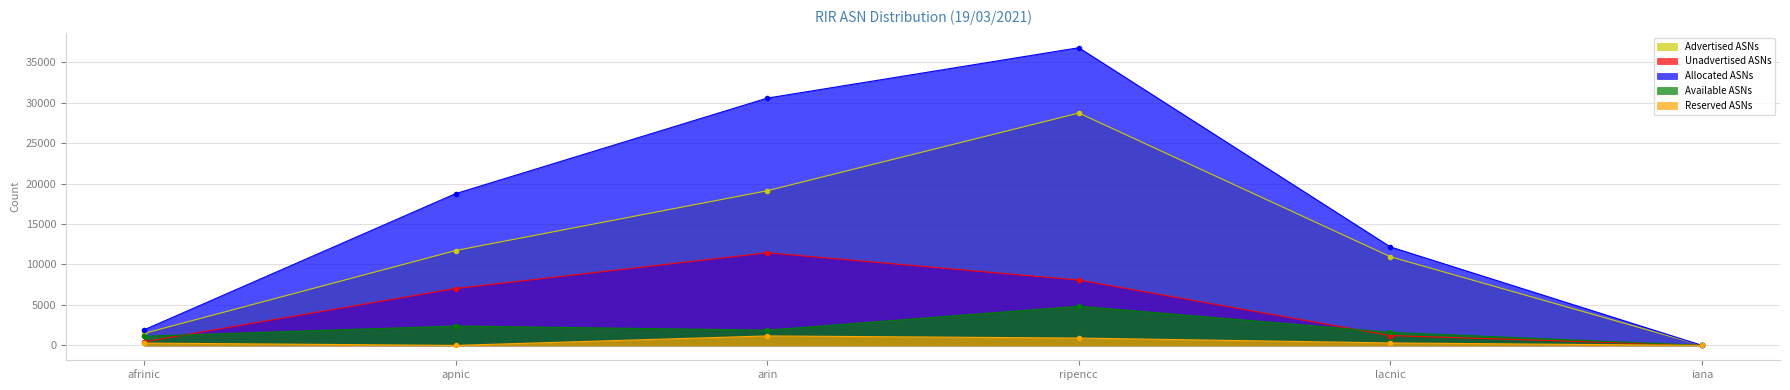

Is it true that Unadvertised ASNs equals 11444 at arin?

True